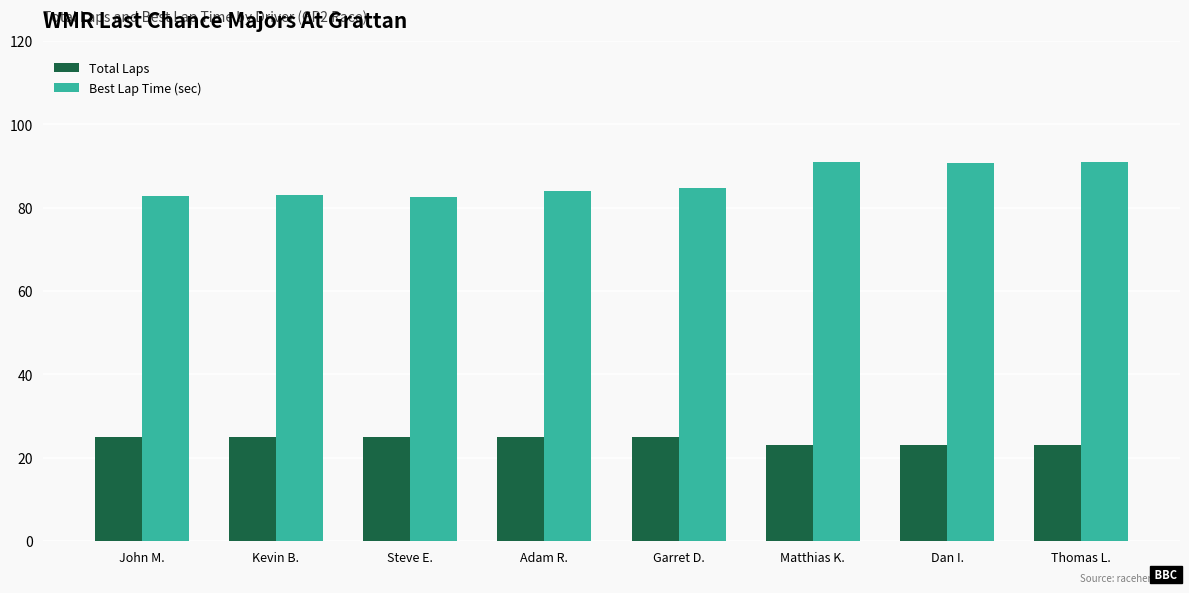

List the series in order of their peak value, highest first.

Best Lap Time (sec), Total Laps